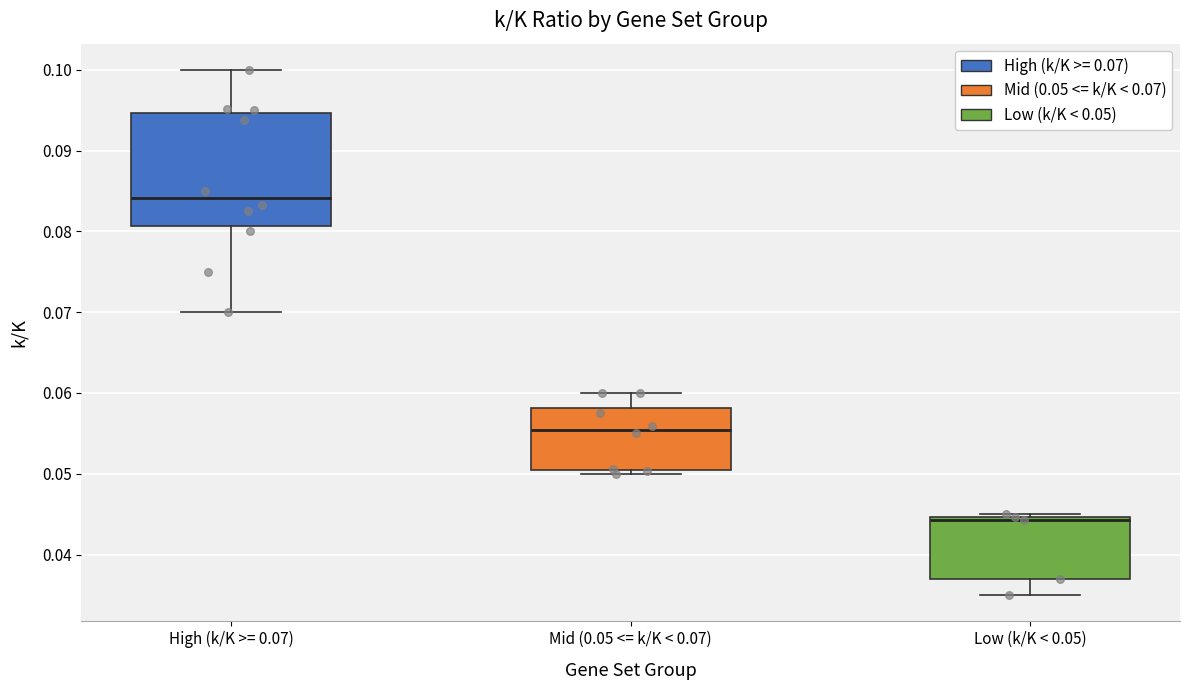

Which box has the lowest median line?

Low (k/K < 0.05)